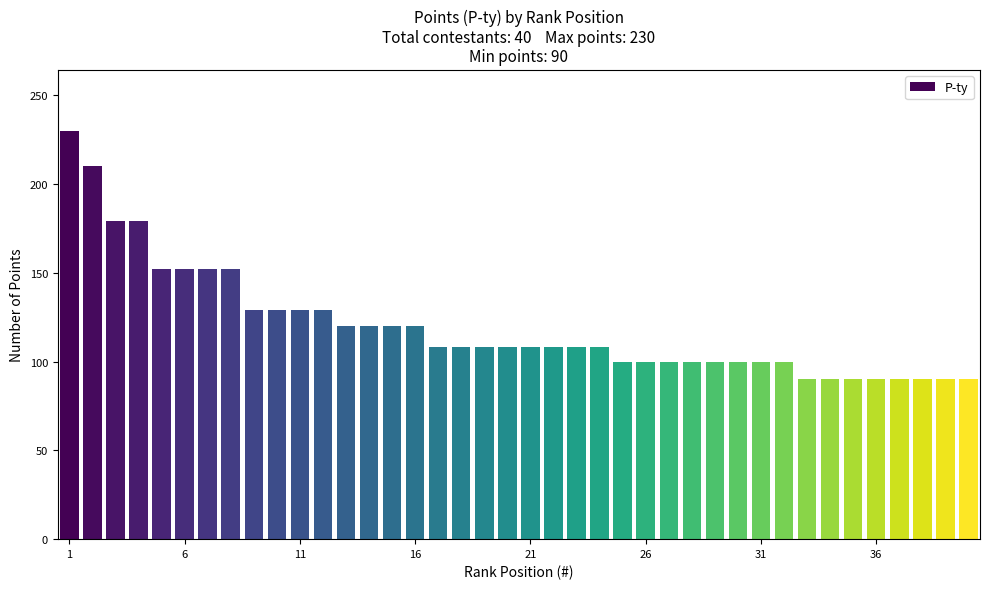

Reading left to right, extract all data points from this chart.

230	210	179	179	152	152	152	152	129	129	129	129	120	120	120	120	108	108	108	108	108	108	108	108	100	100	100	100	100	100	100	100	90	90	90	90	90	90	90	90